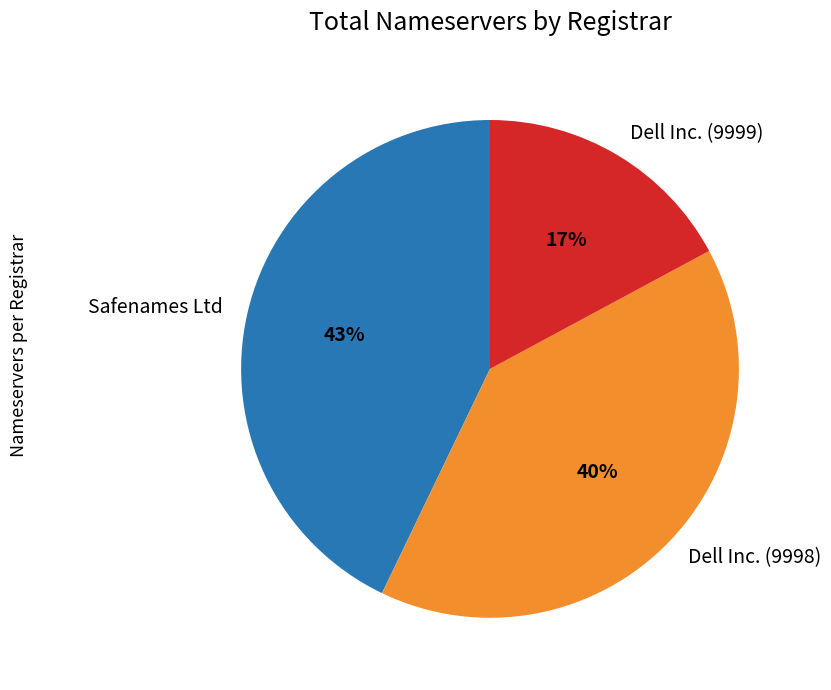

Between Safenames Ltd and Dell Inc. (9998), which is larger?

Safenames Ltd